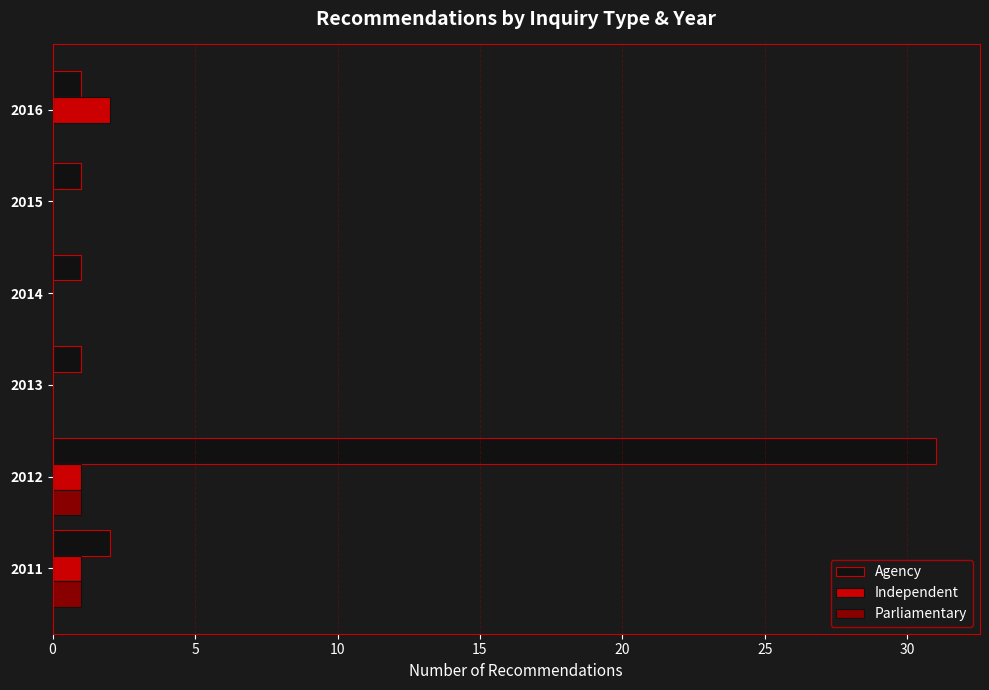

At which category is the sum across all series the highest?

2012